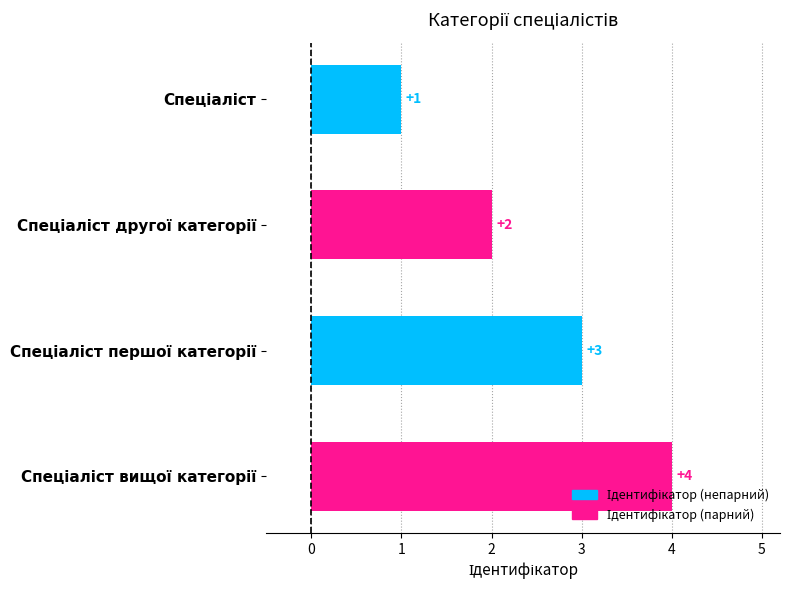

Does the chart contain any negative values?

No